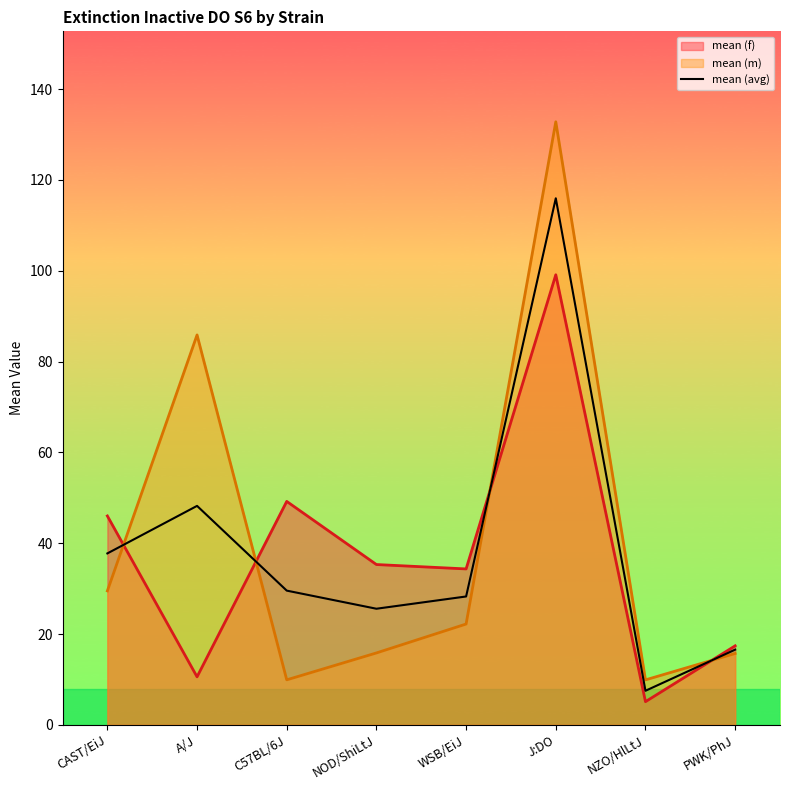

What is the sum of all values?

309.4